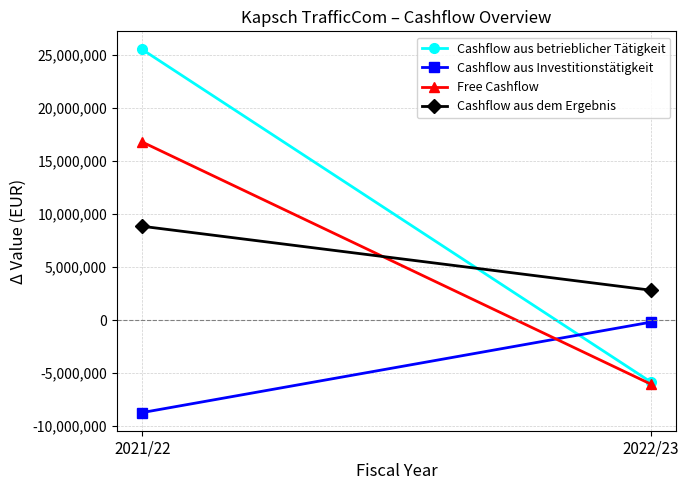

What is the maximum value for Cashflow aus dem Ergebnis?

8827920